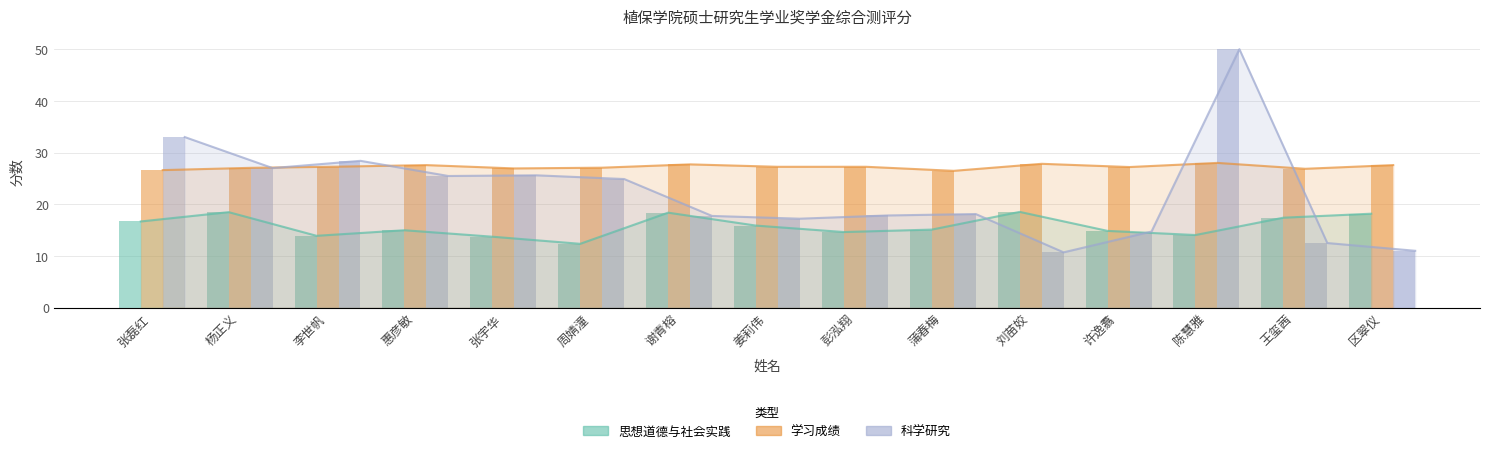

The 思想道德与社会实践 series shows 18.2 at 区翠仪. True or false?

True